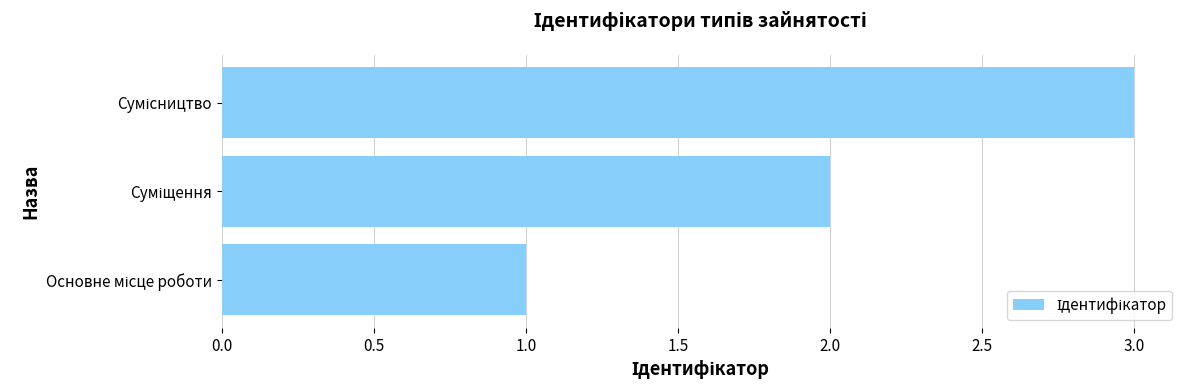

What is the sum of all values?

6